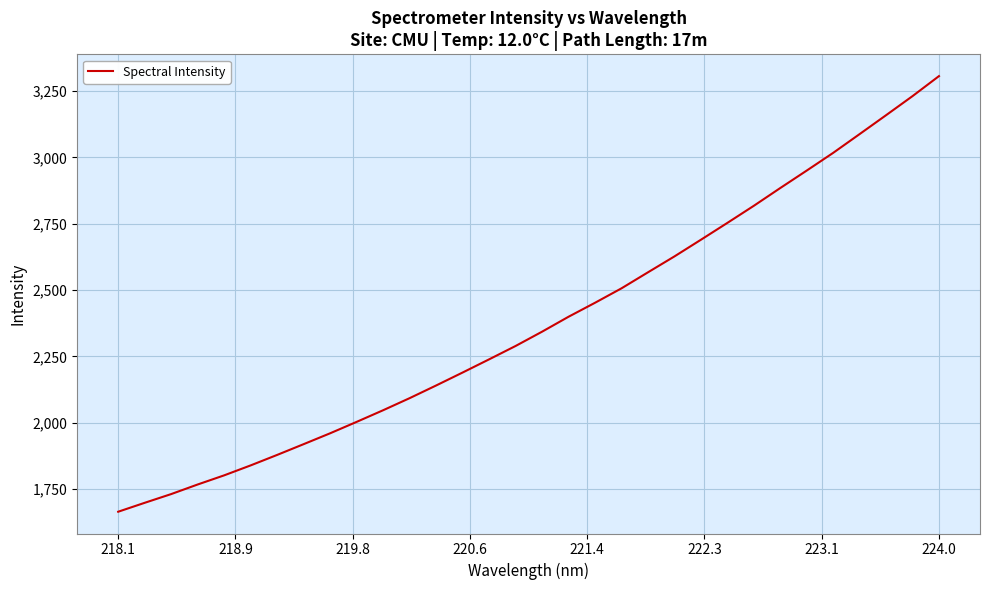

What is the maximum value shown in the chart?

3306.8